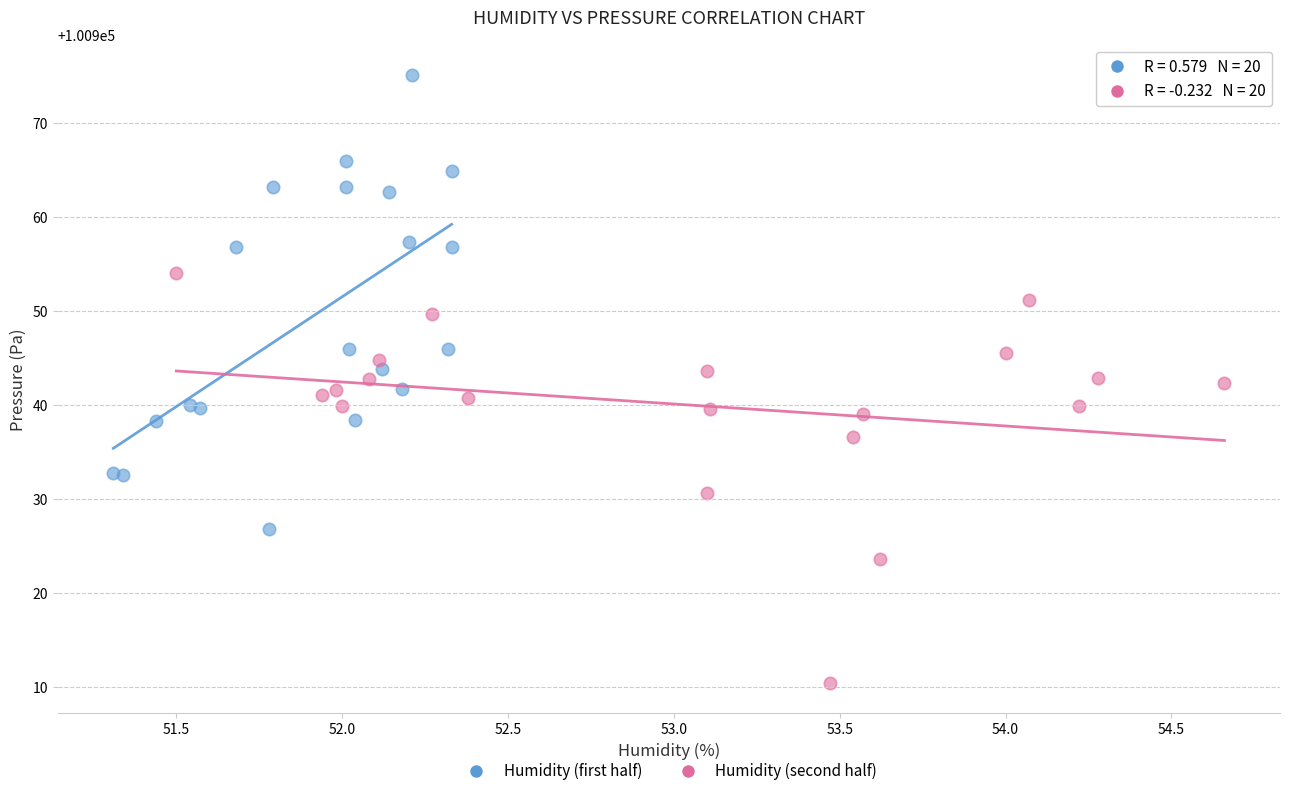

Which series reaches the minimum Y coordinate?

Humidity (second half)